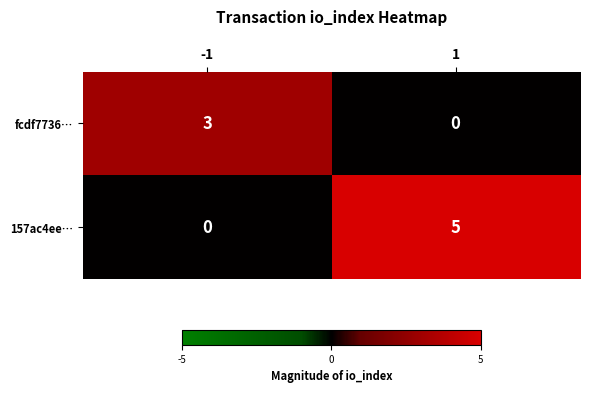

The value of fcdf7736… at 1 is -2. True or false?

False